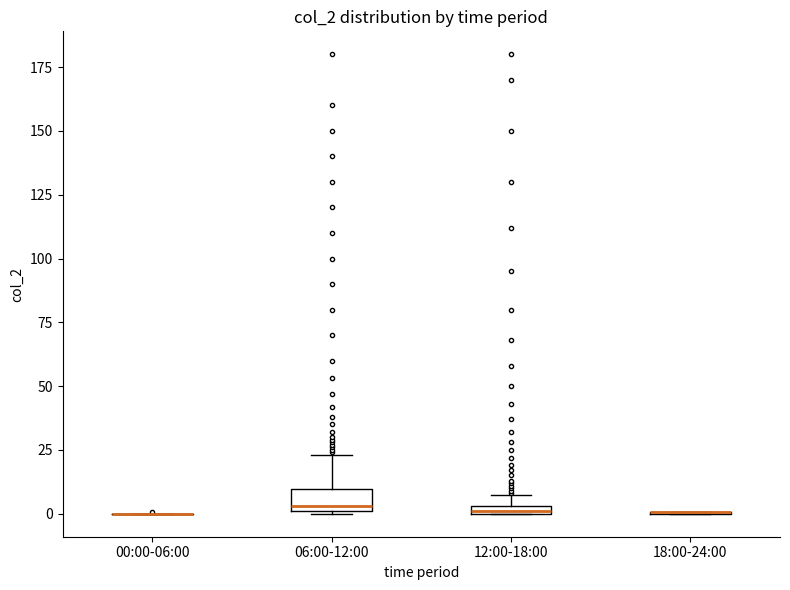

Which box is the tallest, from its lower edge to its upper edge?

06:00-12:00